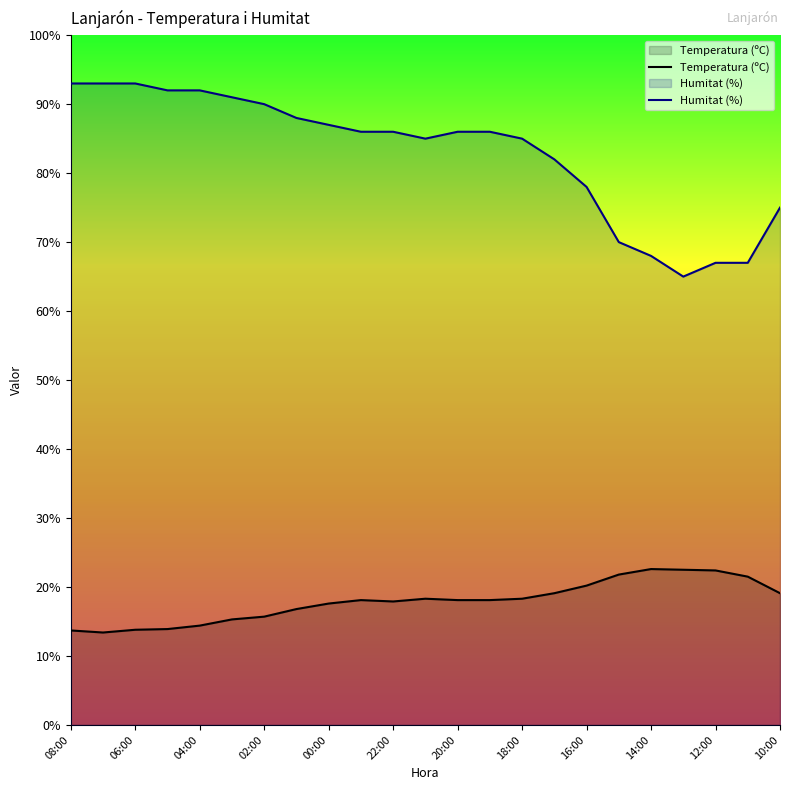

Is it true that Temperatura (ºC) equals 6.0 at 20:00?

False